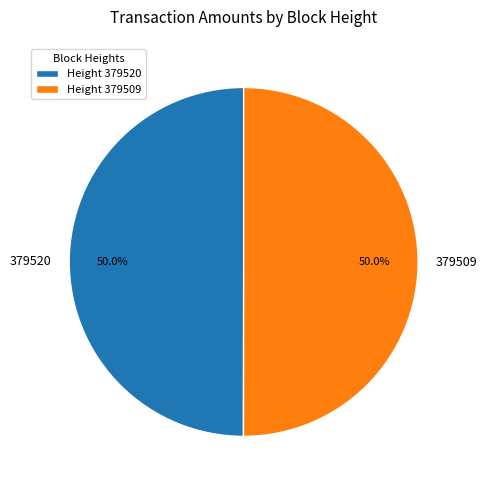

Count the number of slices in the pie.

2